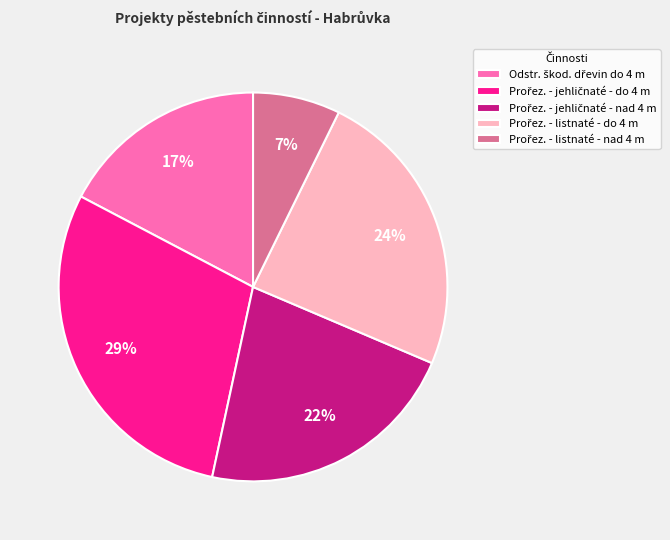

To the nearest percent, what is the average slice percentage?

20%